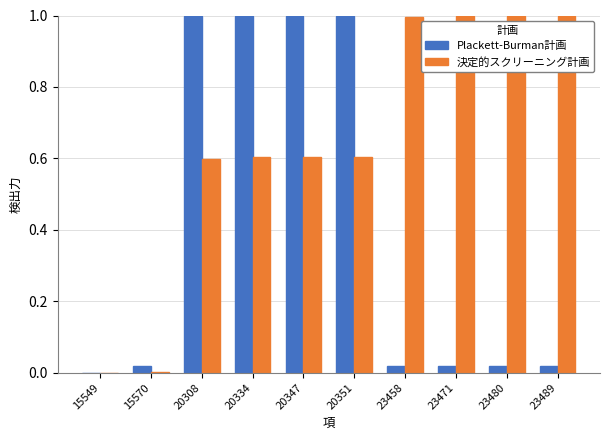

What is the sum of all Plackett-Burman計画 values?

4.1